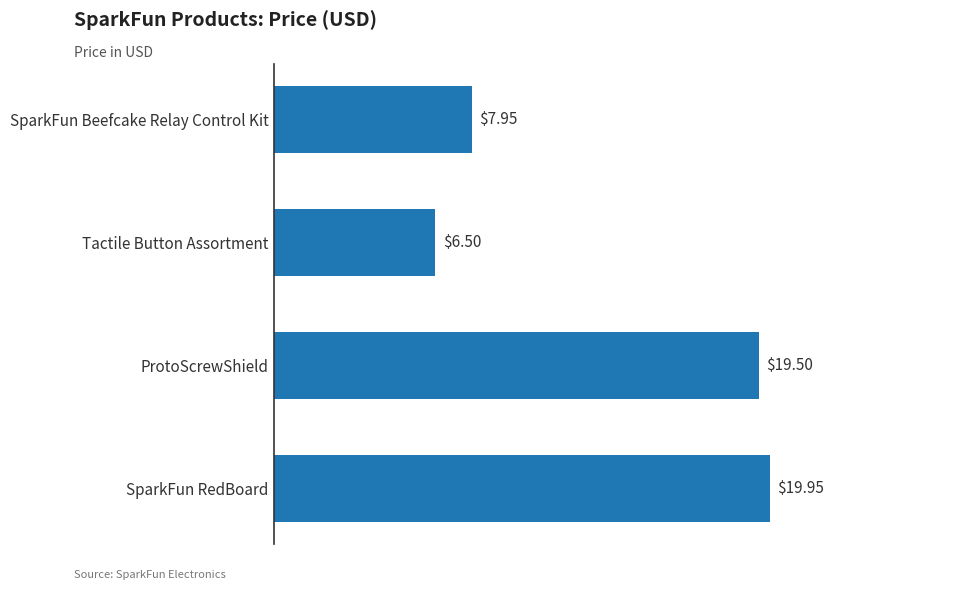

What is the average value?

13.5